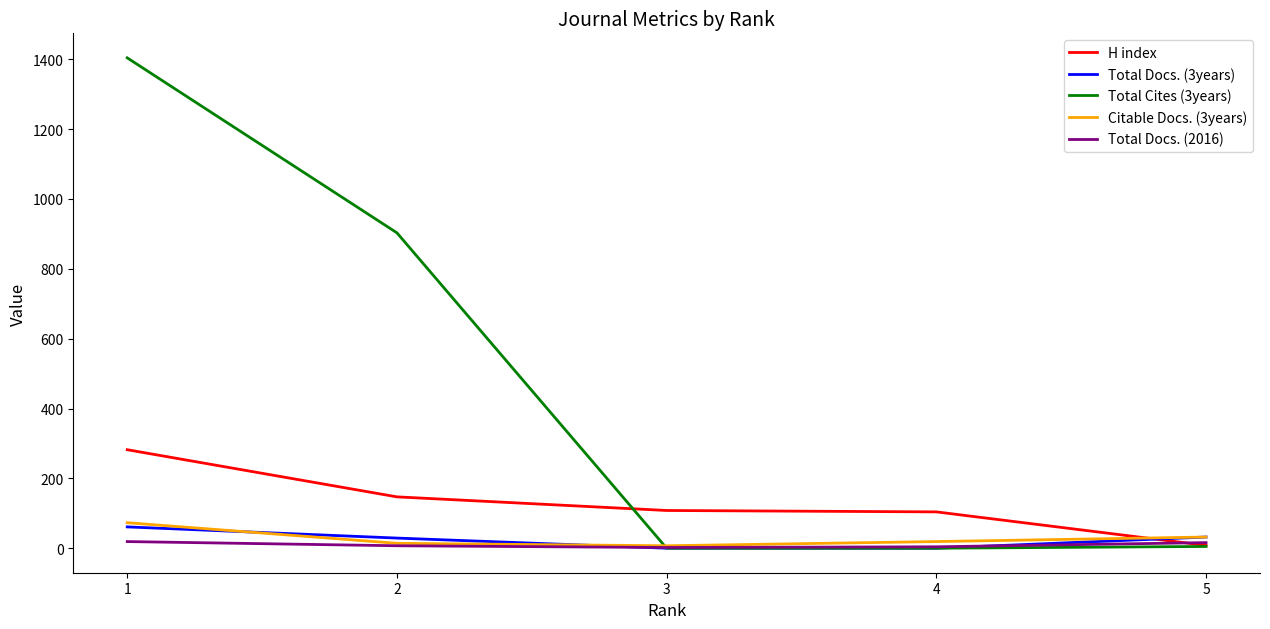

What is the difference between the second highest and minimum values in the Citable Docs. (3years) series?

25